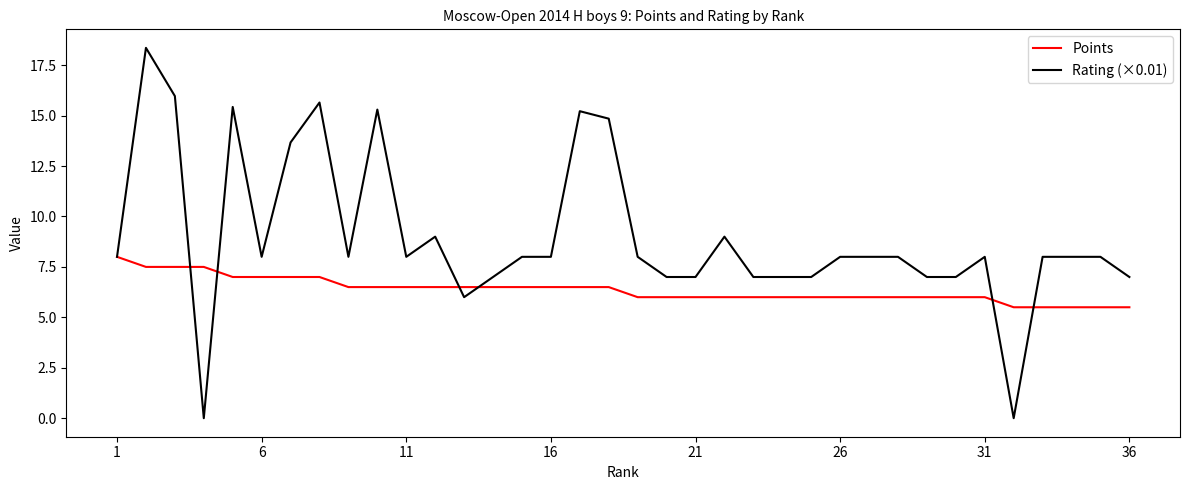

What is the highest value of the Rating (×0.01) series?

18.4